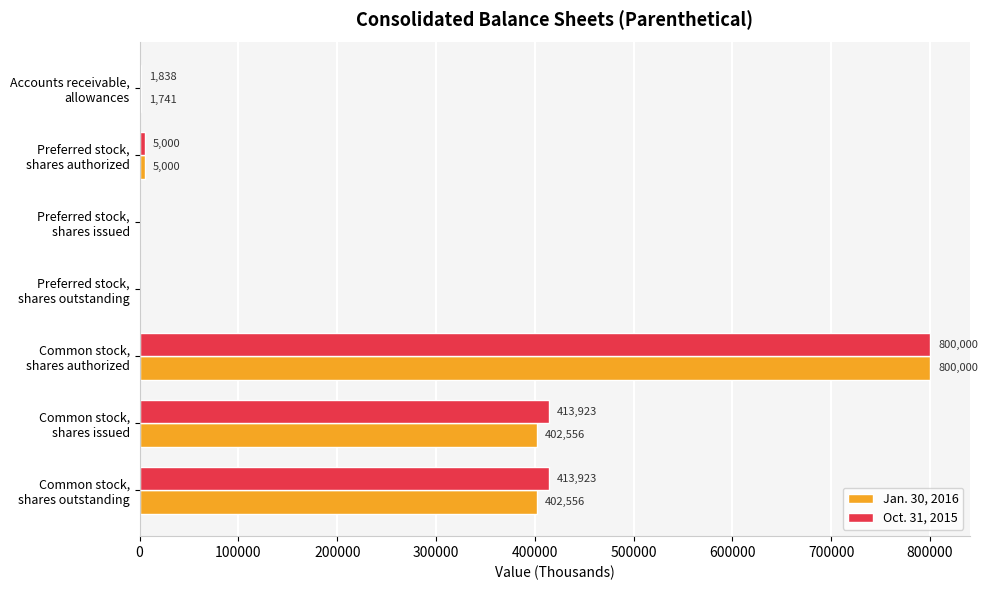

What is the highest value of the Jan. 30, 2016 series?

800000